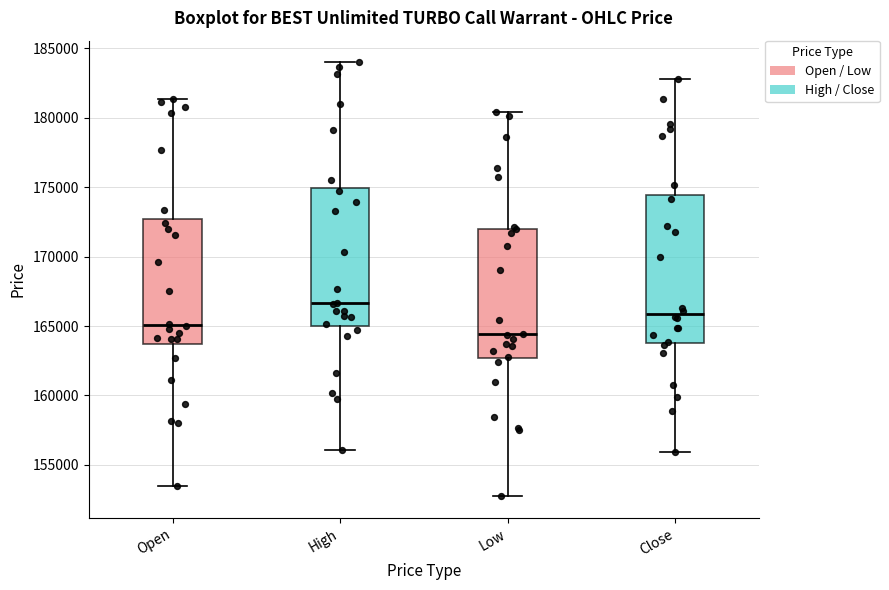

Reading left to right, read every box against the y-axis: the position of its median line, the range the box covers, and the ends of its whiskers. The values are not printed on the chart, so give them approximately, as read against the axis.

Open: median 165000, box 163500 to 172500, whiskers 153500 to 181500
High: median 166500, box 165000 to 175000, whiskers 156000 to 184000
Low: median 164500, box 162500 to 172000, whiskers 152500 to 180500
Close: median 166000, box 164000 to 174500, whiskers 156000 to 183000